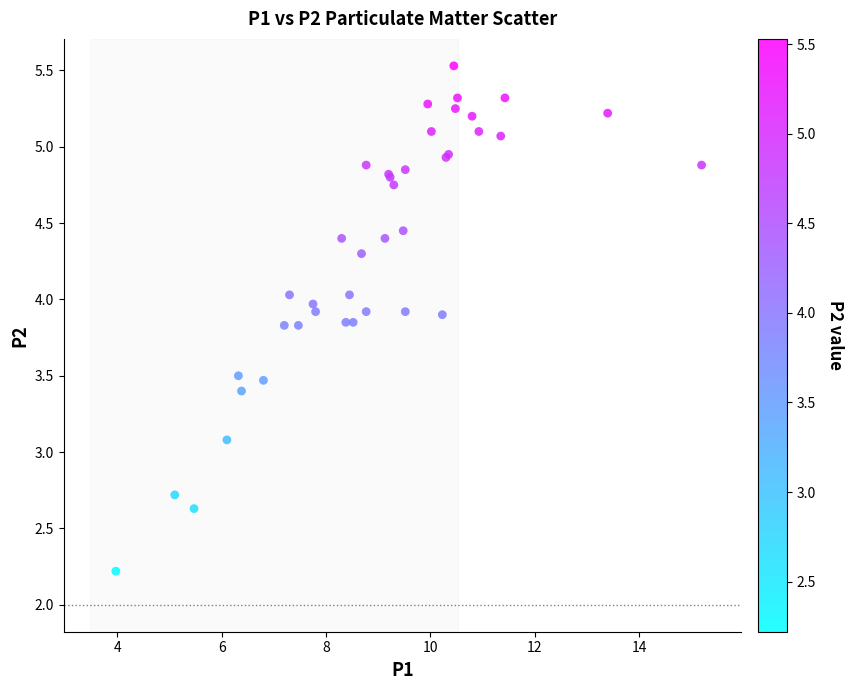

What Y value in the scatter plot is closest to 3?

3.1